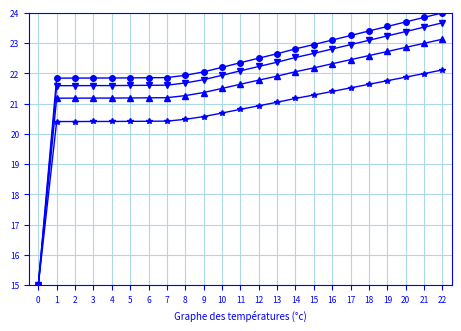

What is the difference between the highest and lowest values at 17?

1.7